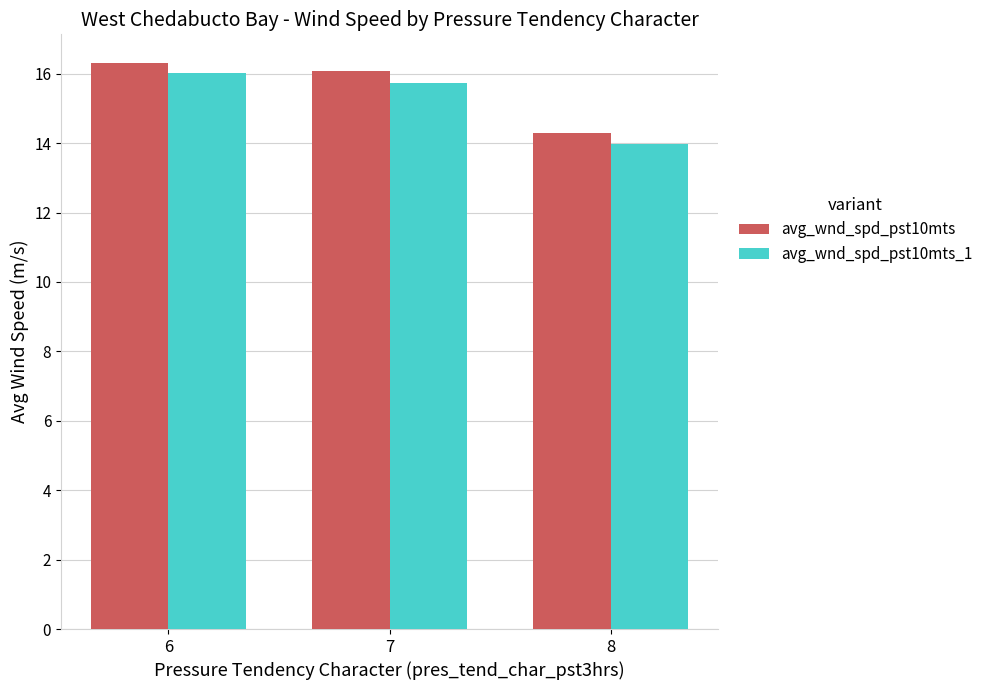

Is it true that avg_wnd_spd_pst10mts equals 8.4 at 8?

False